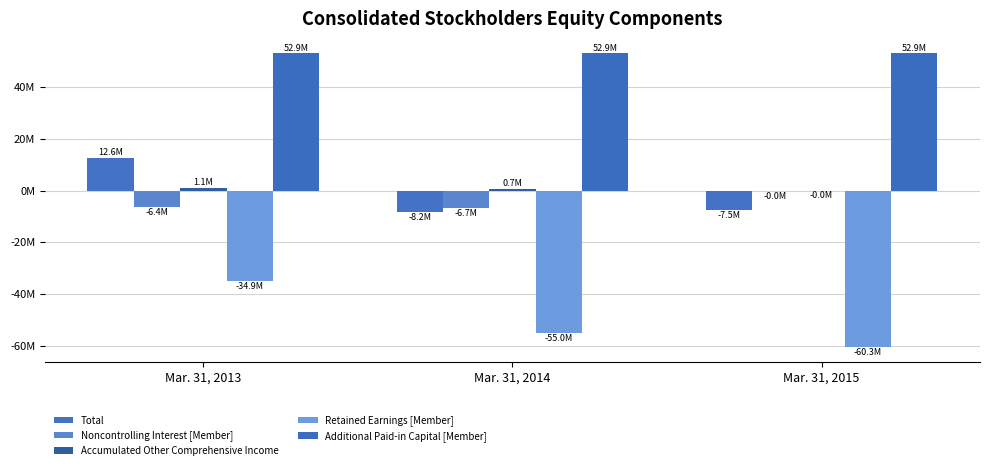

Which series changed the most between Mar. 31, 2013 and Mar. 31, 2014?

Total